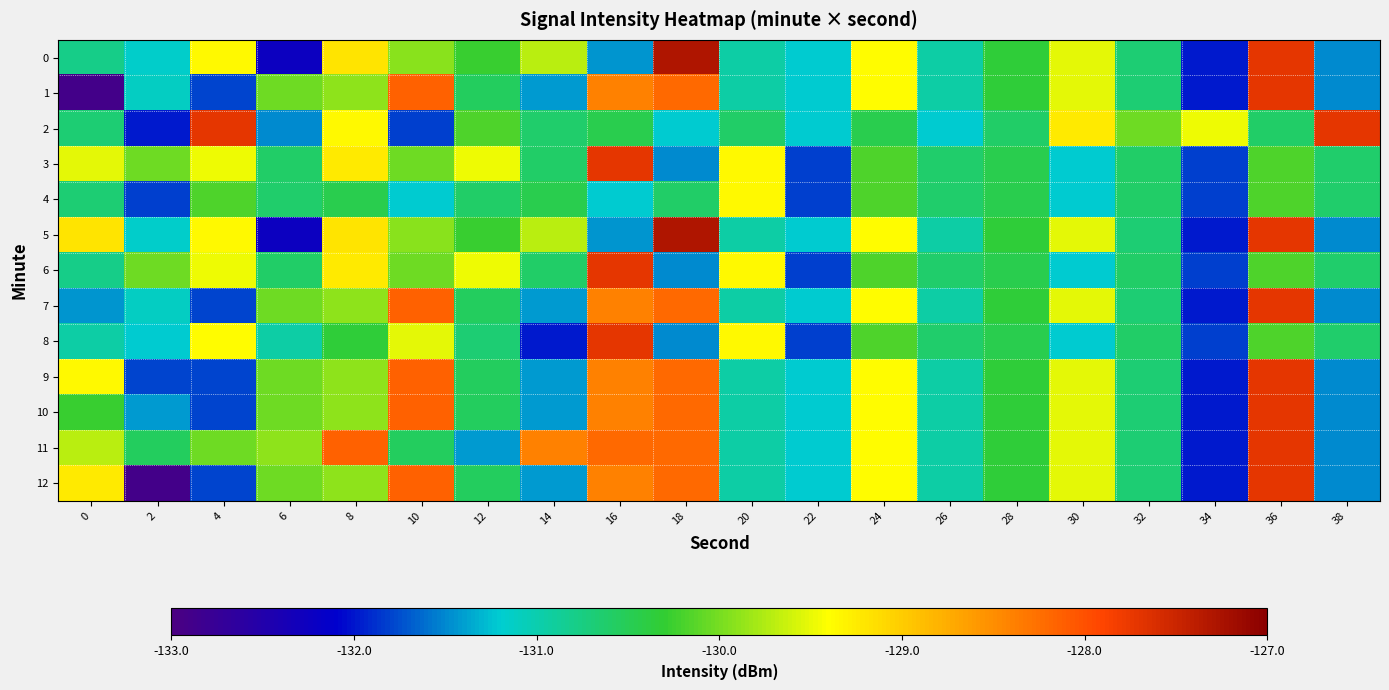

Reading left to right, transcribe all the data shown in this chart.

0: 0=-130.8	2=-131.2	4=-129.4	6=-132.2	8=-129.2	10=-129.9	12=-130.3	14=-129.7	16=-131.4	18=-127.3	20=-130.9	22=-131.2	24=-129.4	26=-131.0	28=-130.3	30=-129.5	32=-130.7	34=-132.0	36=-127.7	38=-131.5
1: 0=-132.9	2=-131.1	4=-131.8	6=-130.0	8=-129.9	10=-128.1	12=-130.5	14=-131.4	16=-128.4	18=-128.2	20=-130.9	22=-131.2	24=-129.4	26=-131.0	28=-130.3	30=-129.5	32=-130.7	34=-132.0	36=-127.7	38=-131.5
2: 0=-130.7	2=-132.0	4=-127.7	6=-131.5	8=-129.4	10=-131.8	12=-130.2	14=-130.6	16=-130.5	18=-131.2	20=-130.6	22=-131.2	24=-130.5	26=-131.2	28=-130.6	30=-129.2	32=-130.0	34=-129.5	36=-130.6	38=-127.7
3: 0=-129.5	2=-130.0	4=-129.5	6=-130.6	8=-129.2	10=-130.0	12=-129.5	14=-130.6	16=-127.7	18=-131.5	20=-129.4	22=-131.8	24=-130.2	26=-130.6	28=-130.5	30=-131.2	32=-130.6	34=-131.8	36=-130.2	38=-130.6
4: 0=-130.7	2=-131.8	4=-130.2	6=-130.6	8=-130.5	10=-131.2	12=-130.6	14=-130.5	16=-131.2	18=-130.6	20=-129.4	22=-131.8	24=-130.2	26=-130.6	28=-130.5	30=-131.2	32=-130.6	34=-131.8	36=-130.2	38=-130.6
5: 0=-129.2	2=-131.2	4=-129.4	6=-132.2	8=-129.2	10=-129.9	12=-130.3	14=-129.7	16=-131.4	18=-127.3	20=-130.9	22=-131.2	24=-129.4	26=-131.0	28=-130.3	30=-129.5	32=-130.7	34=-132.0	36=-127.7	38=-131.5
6: 0=-130.8	2=-130.0	4=-129.5	6=-130.6	8=-129.2	10=-130.0	12=-129.5	14=-130.6	16=-127.7	18=-131.5	20=-129.4	22=-131.8	24=-130.2	26=-130.6	28=-130.5	30=-131.2	32=-130.6	34=-131.8	36=-130.2	38=-130.6
7: 0=-131.4	2=-131.1	4=-131.8	6=-130.0	8=-129.9	10=-128.1	12=-130.5	14=-131.4	16=-128.4	18=-128.2	20=-130.9	22=-131.2	24=-129.4	26=-131.0	28=-130.3	30=-129.5	32=-130.7	34=-132.0	36=-127.7	38=-131.5
8: 0=-130.9	2=-131.2	4=-129.4	6=-131.0	8=-130.3	10=-129.5	12=-130.7	14=-132.0	16=-127.7	18=-131.5	20=-129.4	22=-131.8	24=-130.2	26=-130.6	28=-130.5	30=-131.2	32=-130.6	34=-131.8	36=-130.2	38=-130.6
9: 0=-129.4	2=-131.8	4=-131.8	6=-130.0	8=-129.9	10=-128.1	12=-130.5	14=-131.4	16=-128.4	18=-128.2	20=-130.9	22=-131.2	24=-129.4	26=-131.0	28=-130.3	30=-129.5	32=-130.7	34=-132.0	36=-127.7	38=-131.5
10: 0=-130.3	2=-131.4	4=-131.8	6=-130.0	8=-129.9	10=-128.1	12=-130.5	14=-131.4	16=-128.4	18=-128.2	20=-130.9	22=-131.2	24=-129.4	26=-131.0	28=-130.3	30=-129.5	32=-130.7	34=-132.0	36=-127.7	38=-131.5
11: 0=-129.7	2=-130.5	4=-130.0	6=-129.9	8=-128.1	10=-130.5	12=-131.4	14=-128.4	16=-128.2	18=-128.2	20=-130.9	22=-131.2	24=-129.4	26=-131.0	28=-130.3	30=-129.5	32=-130.7	34=-132.0	36=-127.7	38=-131.5
12: 0=-129.2	2=-132.9	4=-131.8	6=-130.0	8=-129.9	10=-128.1	12=-130.5	14=-131.4	16=-128.4	18=-128.2	20=-130.9	22=-131.2	24=-129.4	26=-131.0	28=-130.3	30=-129.5	32=-130.7	34=-132.0	36=-127.7	38=-131.5